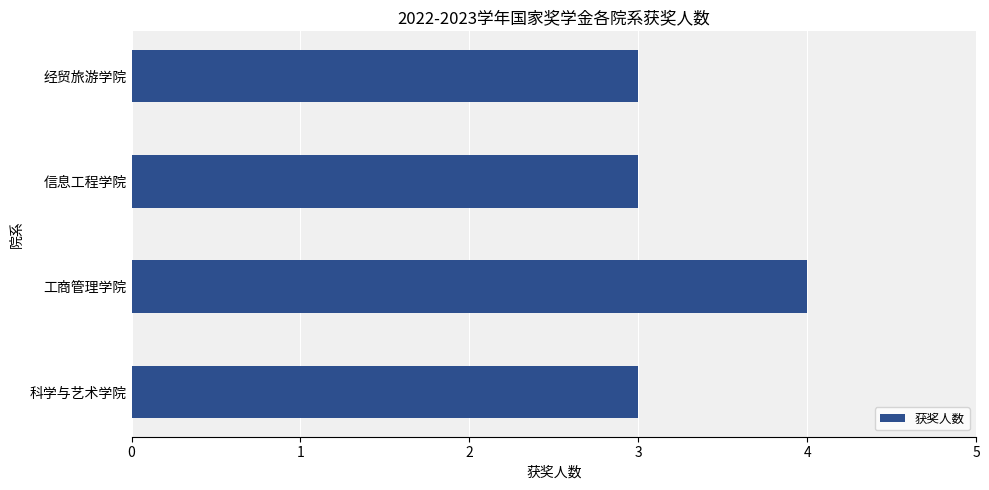

What is the sum of the values at 科学与艺术学院 and 信息工程学院?

6